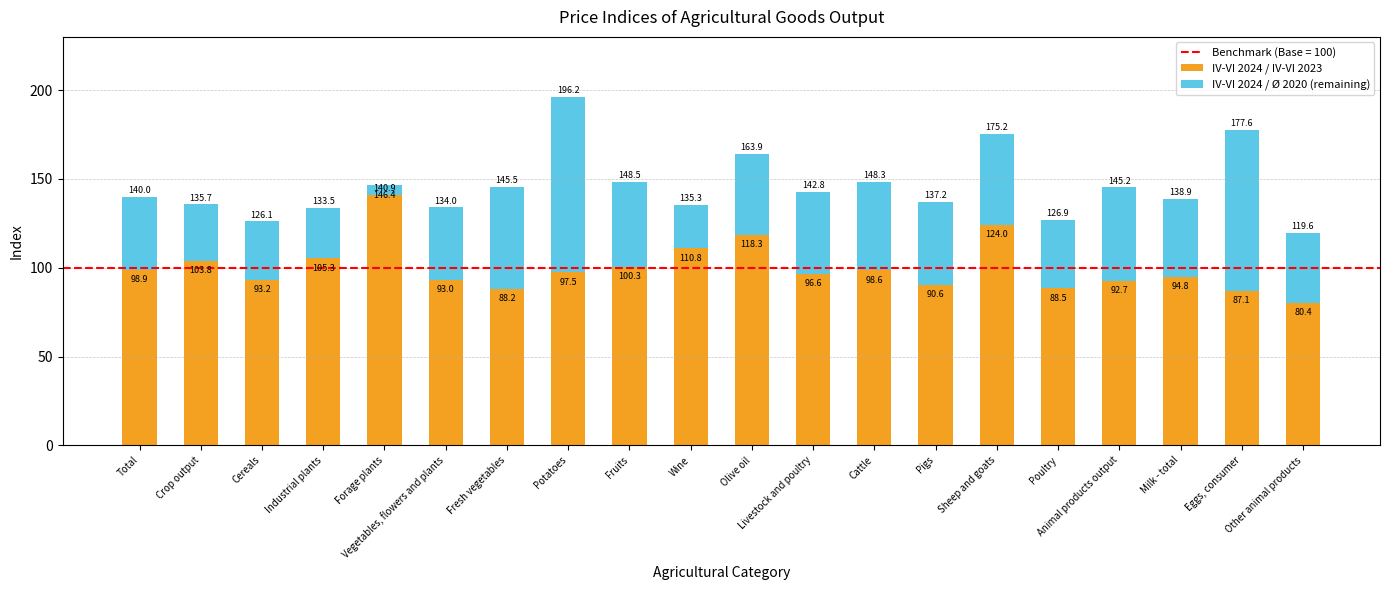

Is it true that IV-VI 2024 / Ø 2020 (remaining) equals 8.5 at Wine?

False